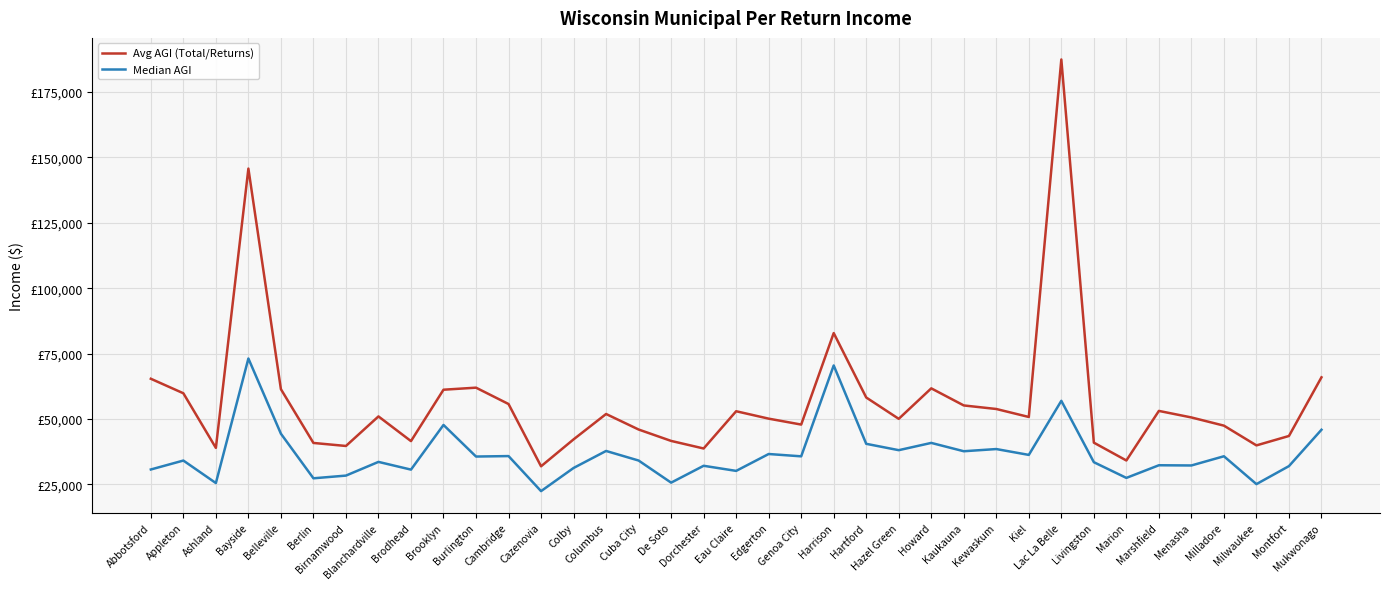

What are all the series names shown in the legend?

Avg AGI (Total/Returns), Median AGI